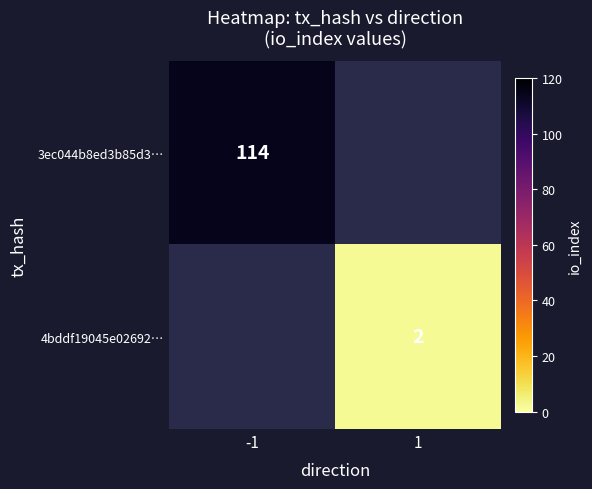

Is it true that 4bddf19045e02692… equals 2 at 1?

True